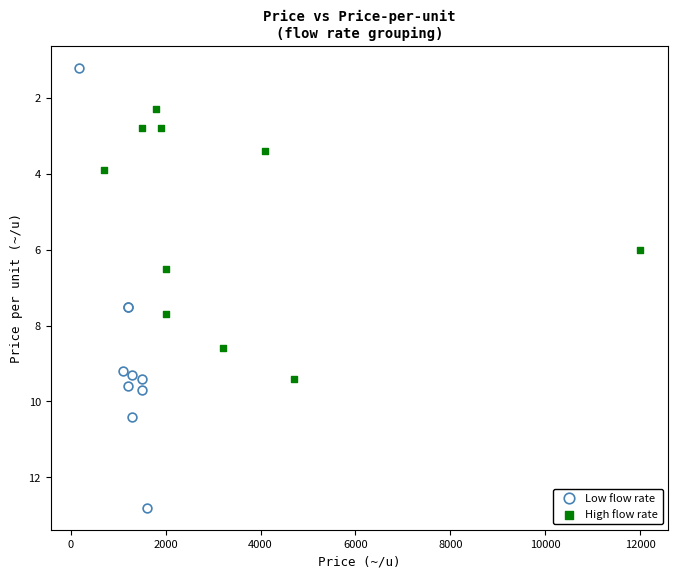

Which series reaches the minimum Y coordinate?

Low flow rate